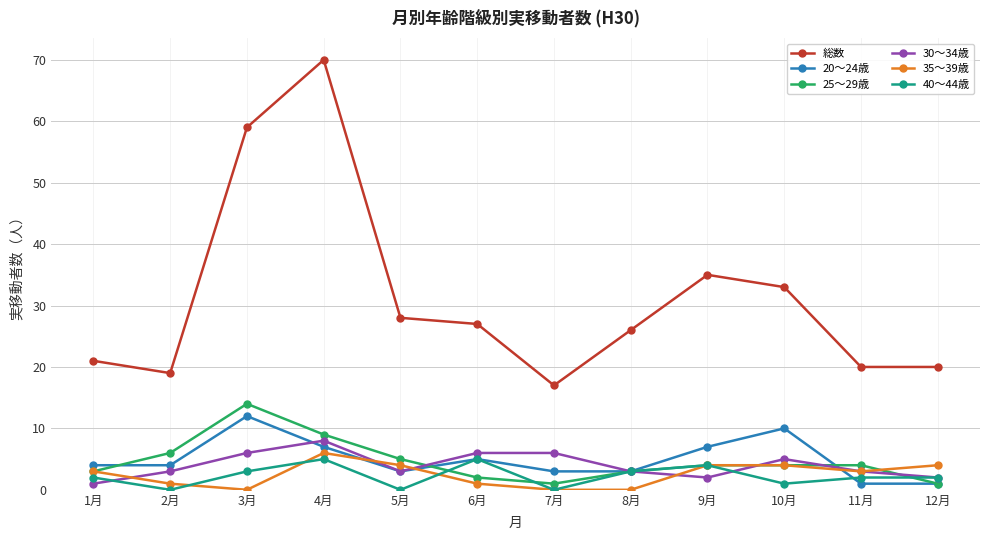

At which category is the sum across all series the highest?

4月